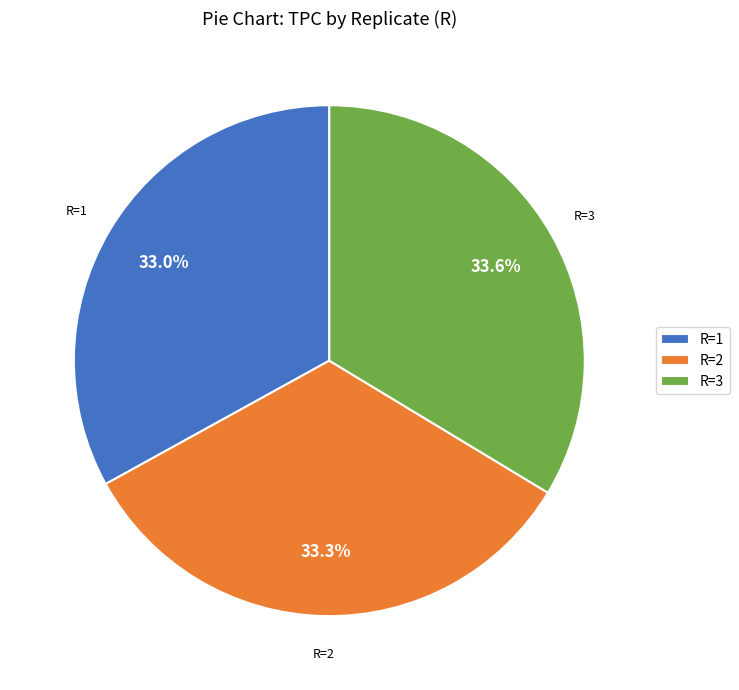

To the nearest percent, what is the difference between the largest and smallest slice percentages?

1%